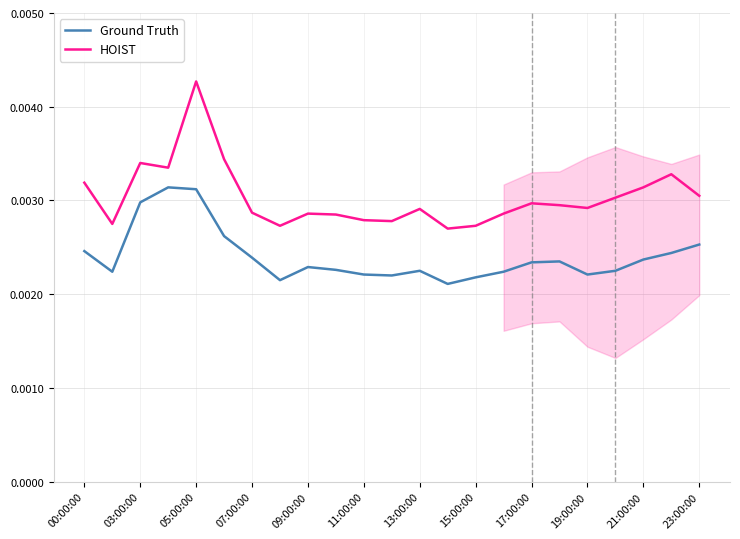

In Ground Truth, how many points are higher than both neighbors (excluding endpoints)?

4